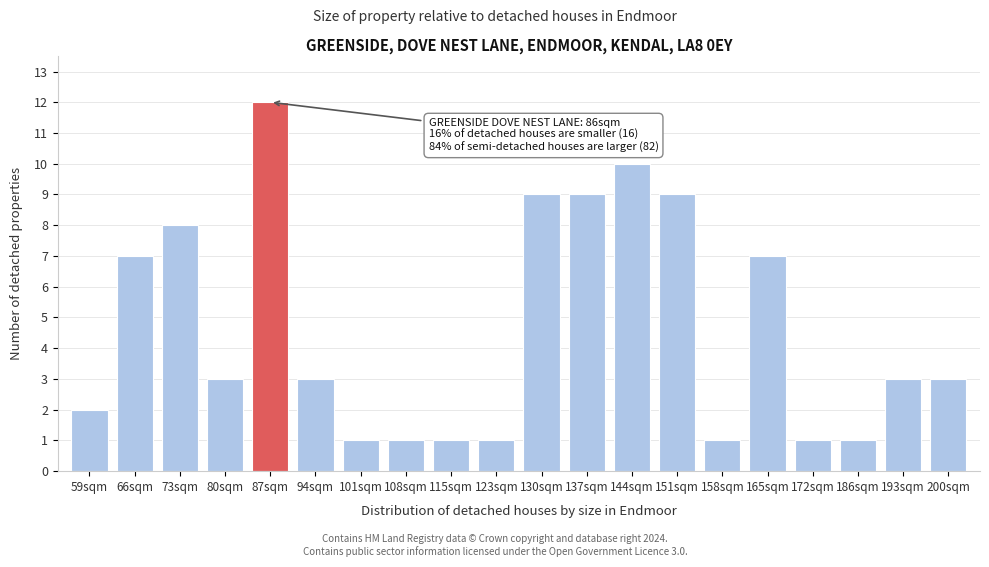

Reading left to right, transcribe all the data shown in this chart.

59sqm=2	66sqm=7	73sqm=8	80sqm=3	87sqm=12	94sqm=3	101sqm=1	108sqm=1	115sqm=1	123sqm=1	130sqm=9	137sqm=9	144sqm=10	151sqm=9	158sqm=1	165sqm=7	172sqm=1	186sqm=1	193sqm=3	200sqm=3